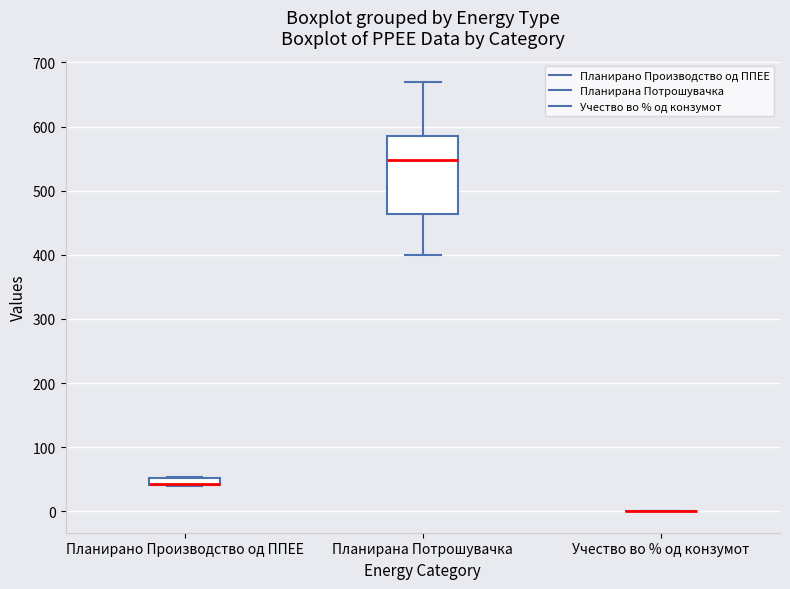

Comparing the boxes themselves (not the whiskers), which one is the tallest?

Планирана Потрошувачка